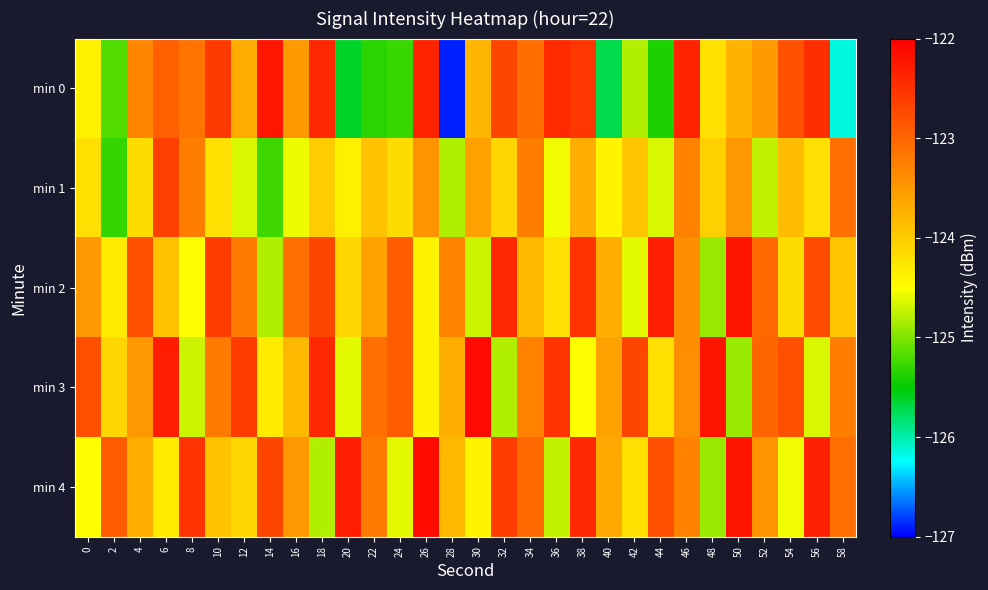

Rank the series at 40 from highest to lowest value.

min 3, min 4, min 2, min 1, min 0